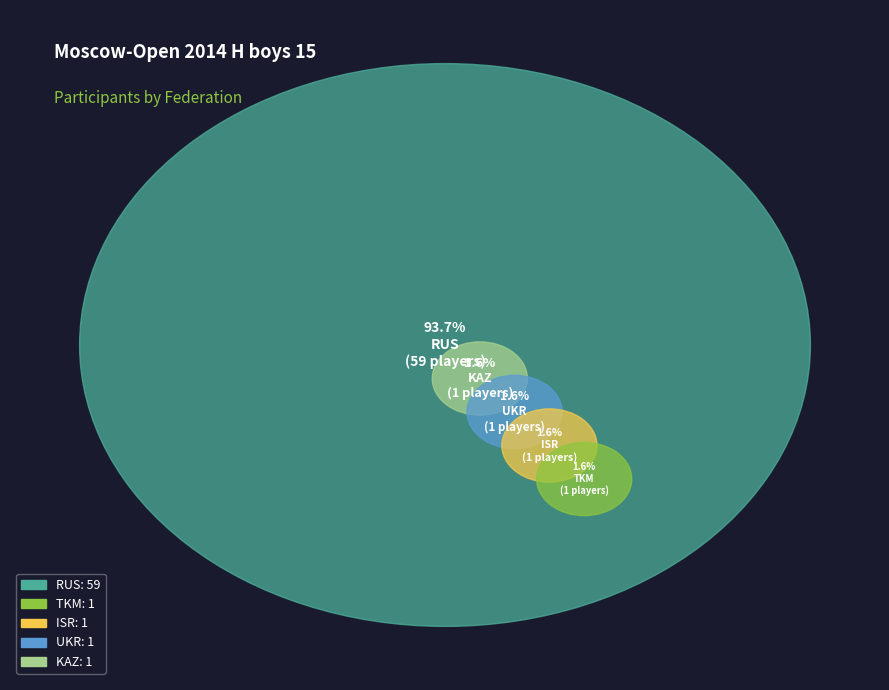

What percentage is NOT represented by RUS?

6.3%